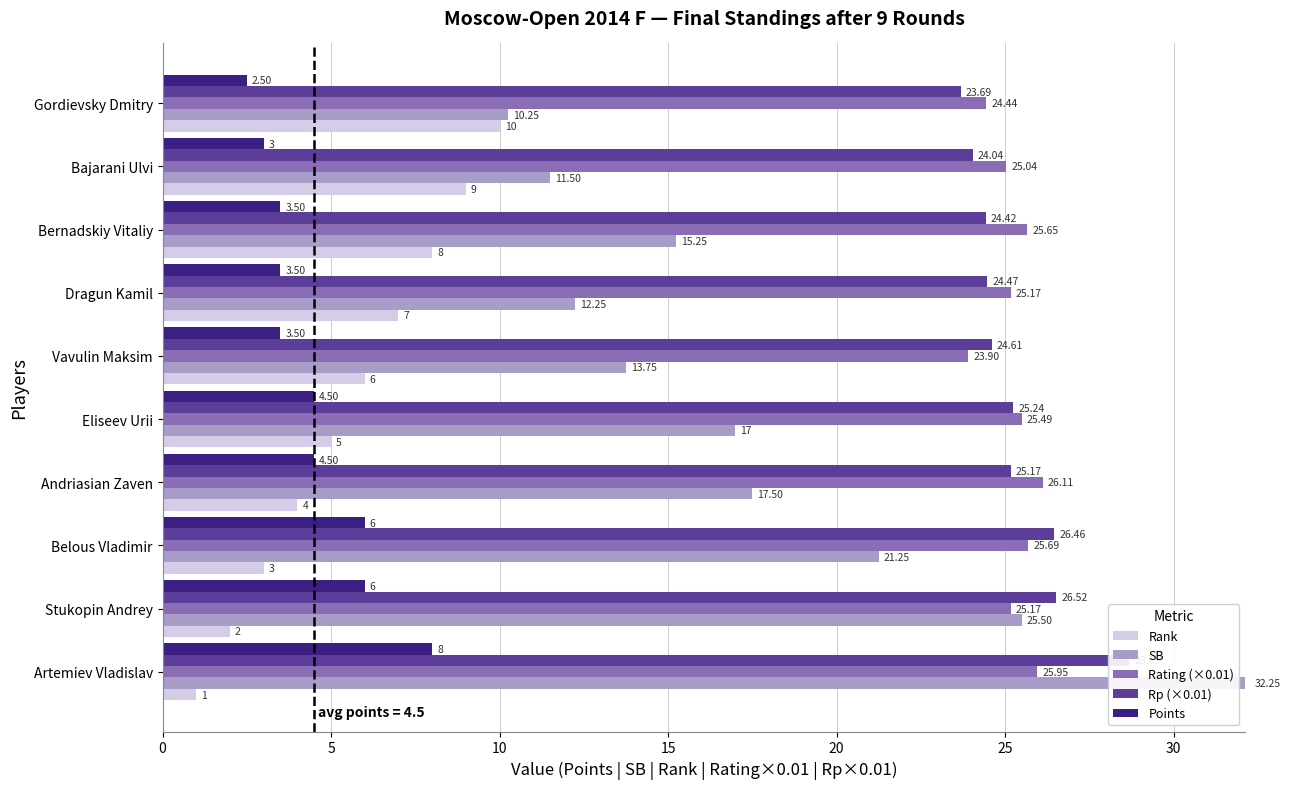

Does the chart contain any negative values?

No